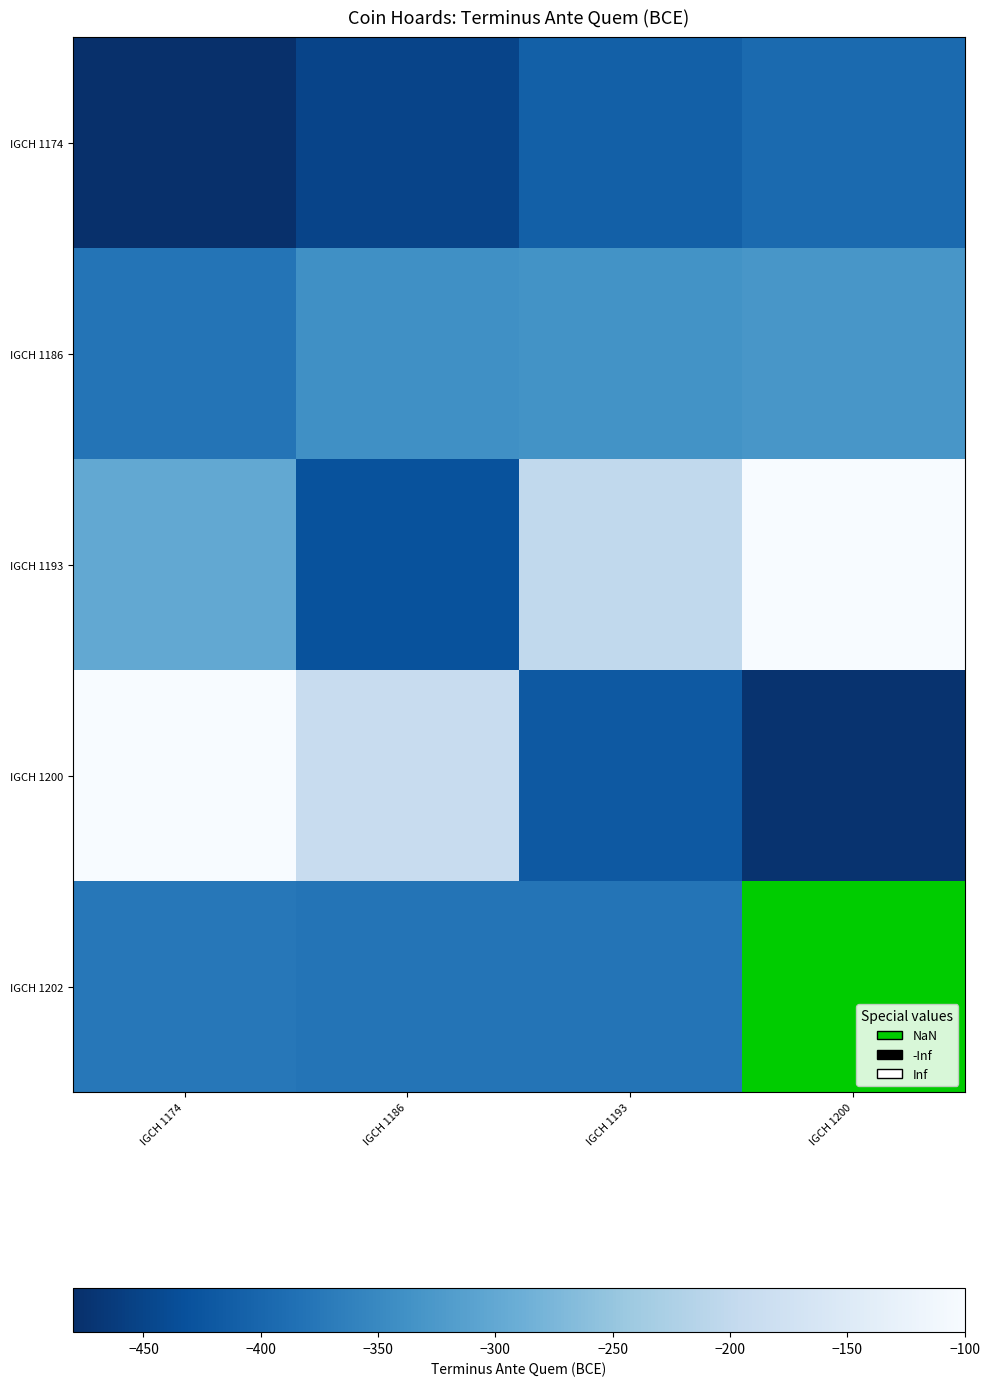

Rank the categories by IGCH 1174 value from lowest to highest.

IGCH 1174, IGCH 1186, IGCH 1193, IGCH 1200